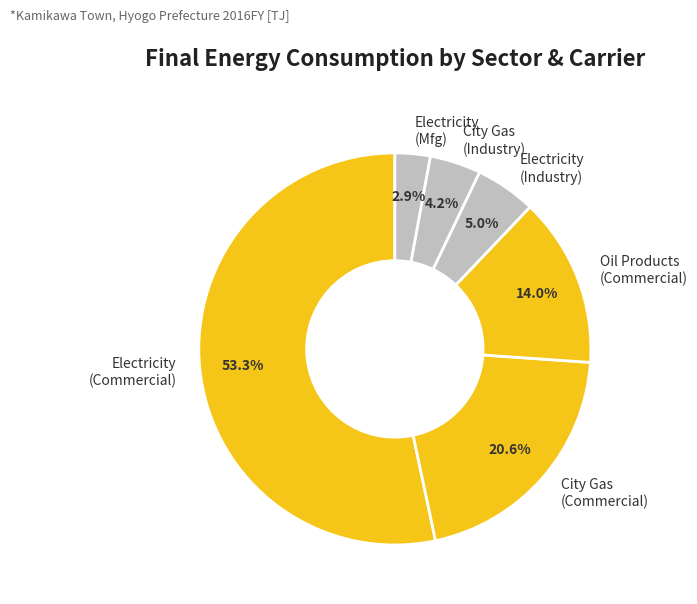

How many segments does this pie chart have?

6